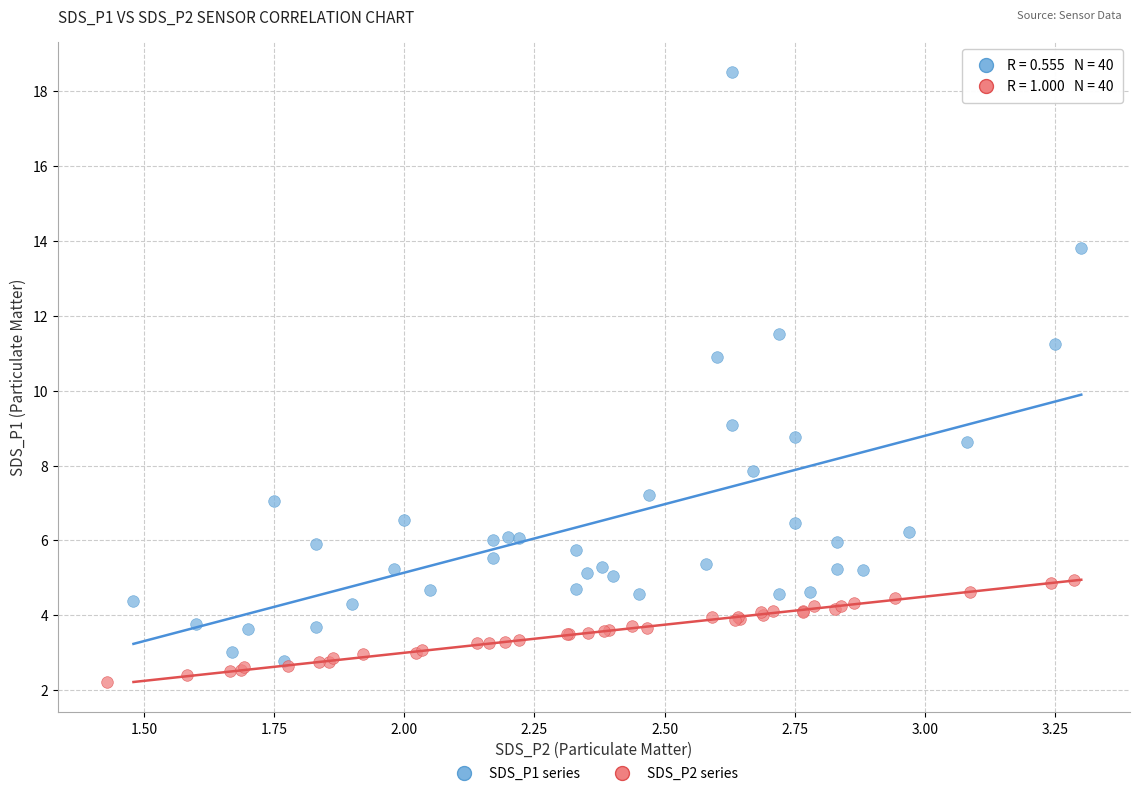

Which series reaches the maximum Y coordinate?

SDS_P1 series